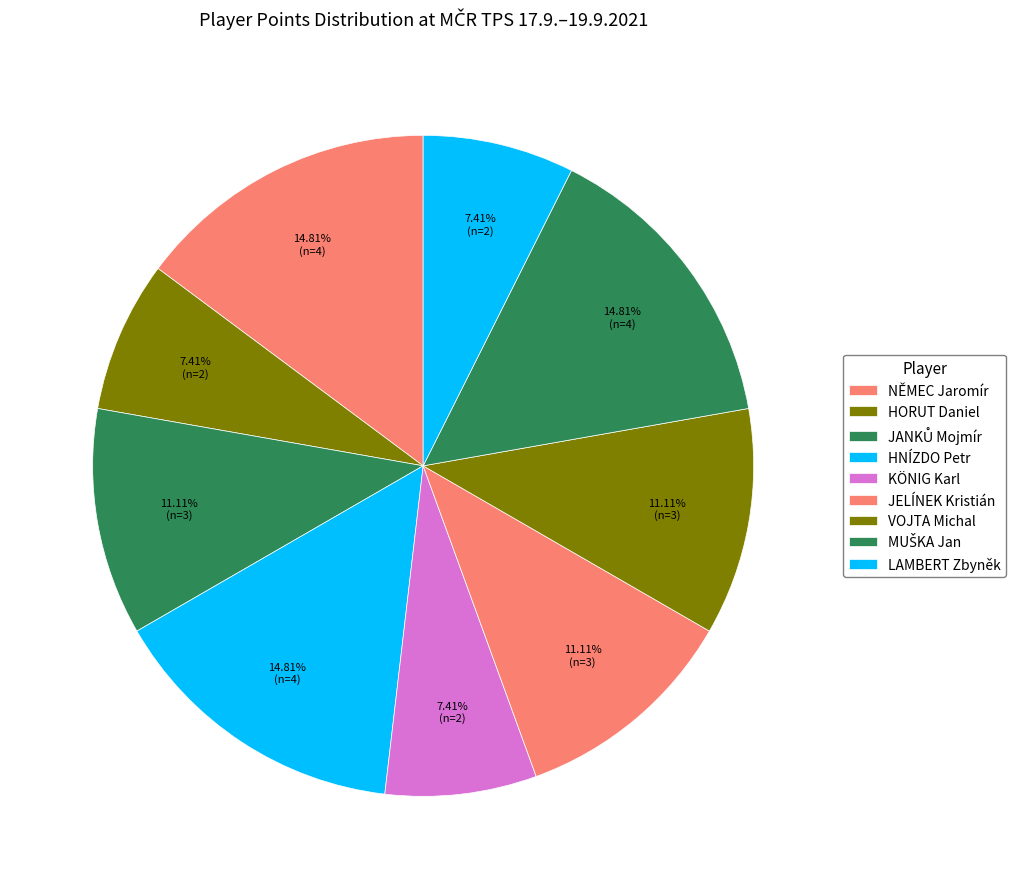

Count the number of slices in the pie.

9